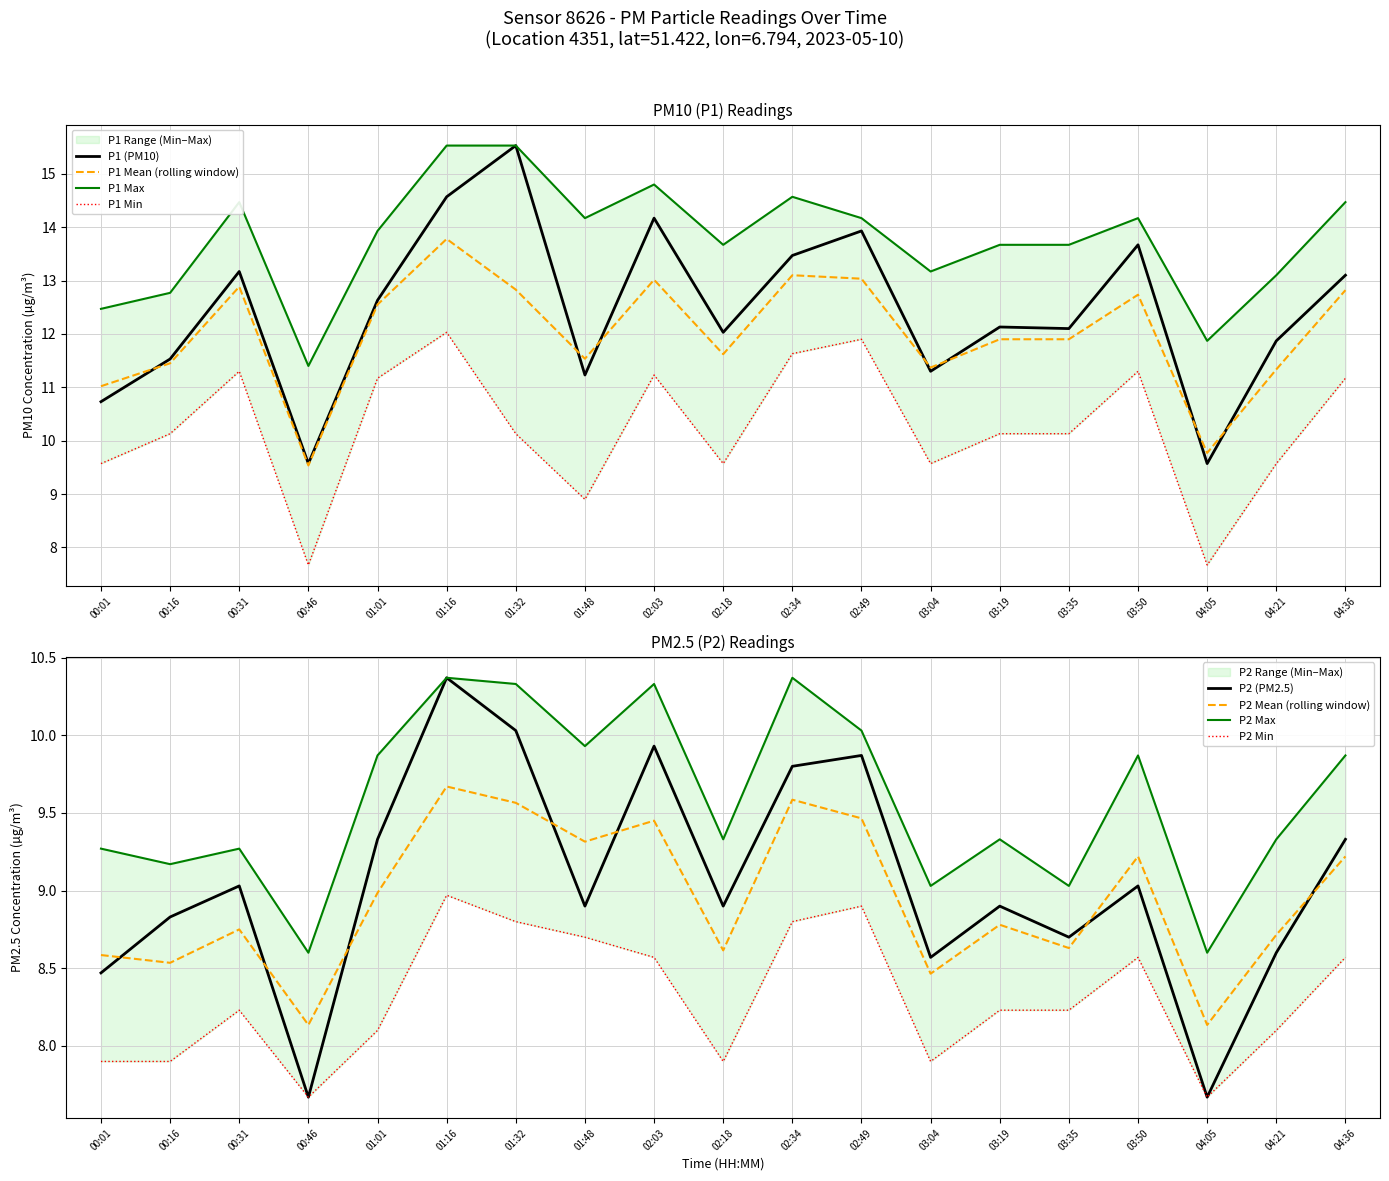

Does the chart display data point markers on the line(s)?

No